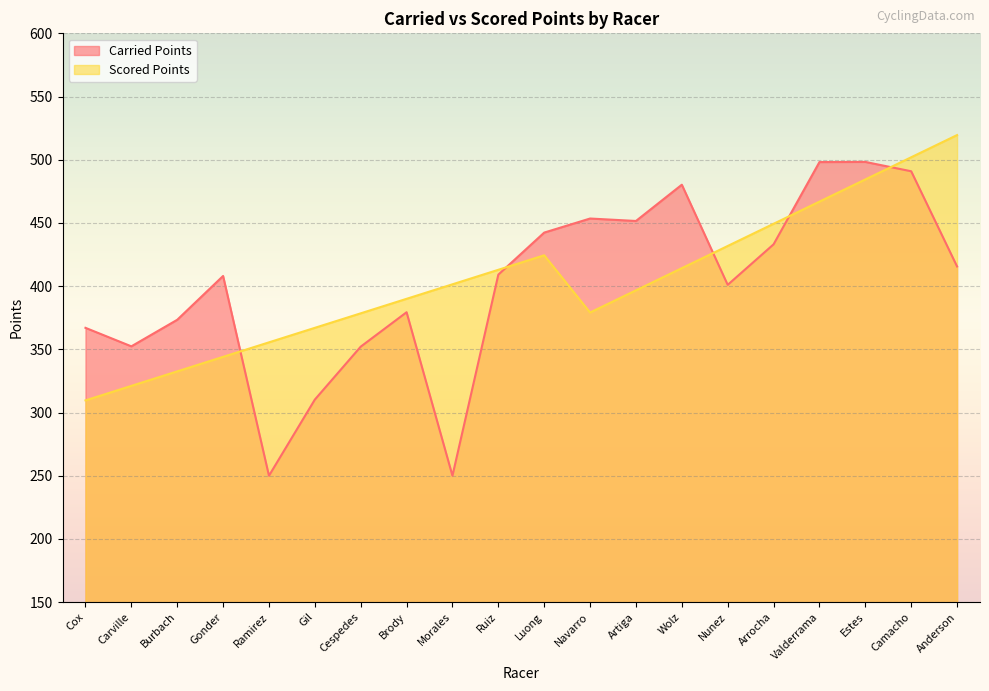

After their last crossing, which series has the higher values: Scored Points or Carried Points?

Scored Points